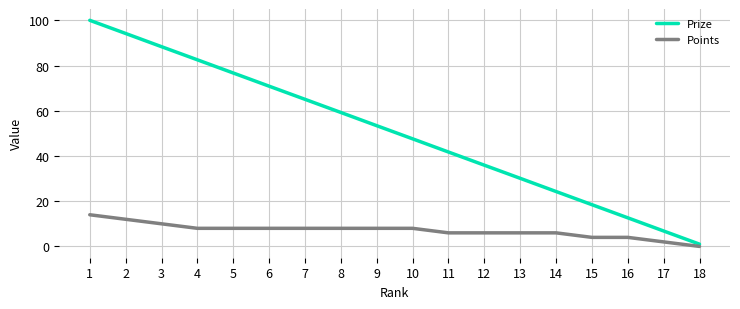

Which category has the lowest value in the Points series?

18